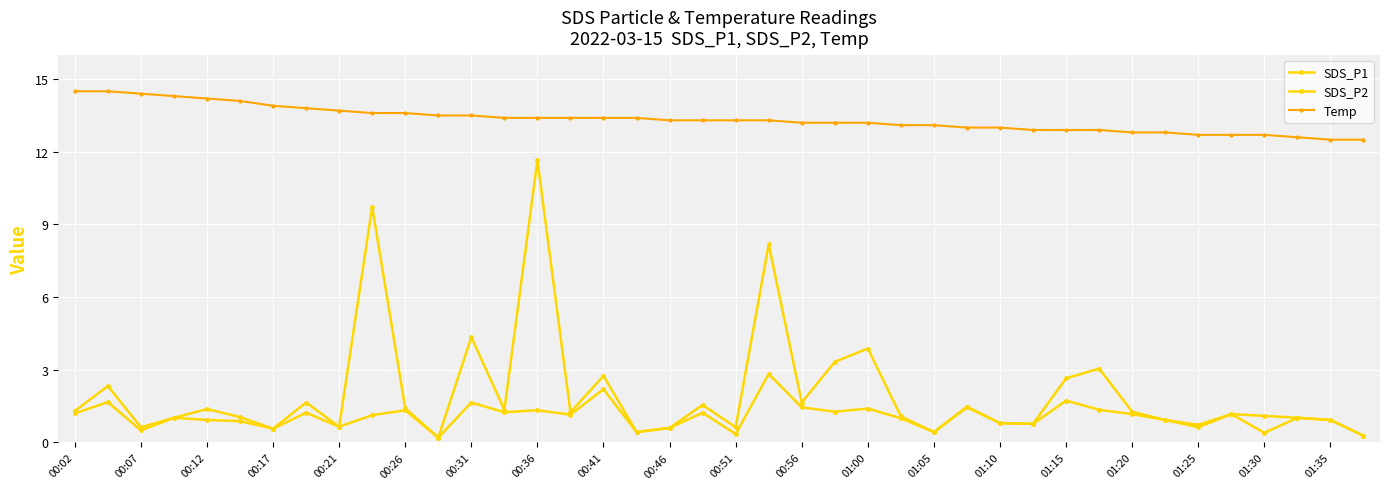

In SDS_P1, how many points are lower than both neighbors (excluding endpoints)?

12